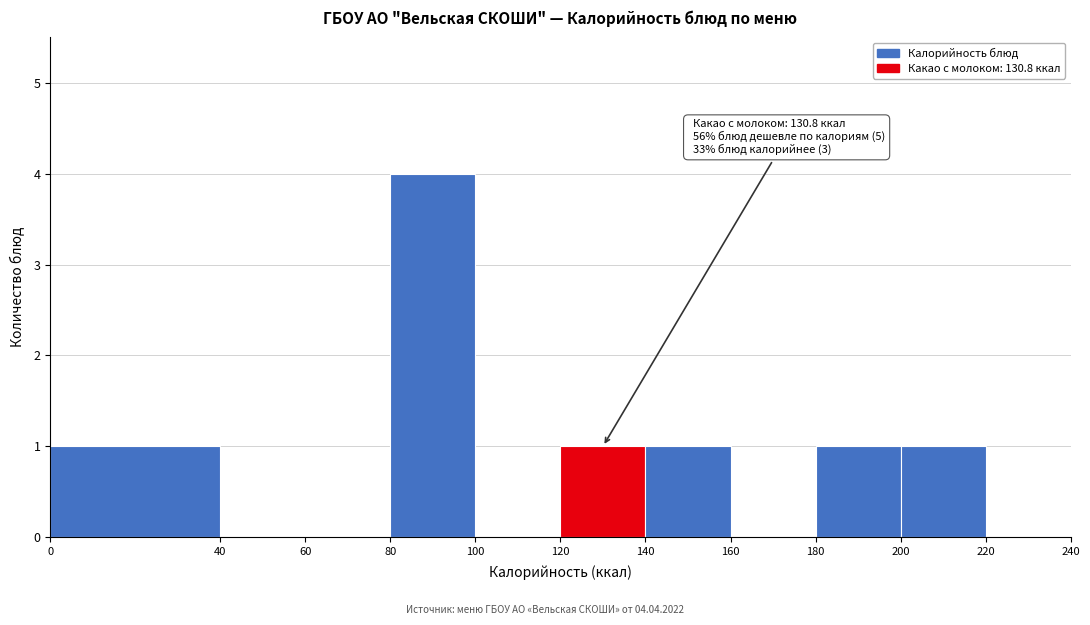

Over which range of the x-axis is the bar tallest?

80 to 100